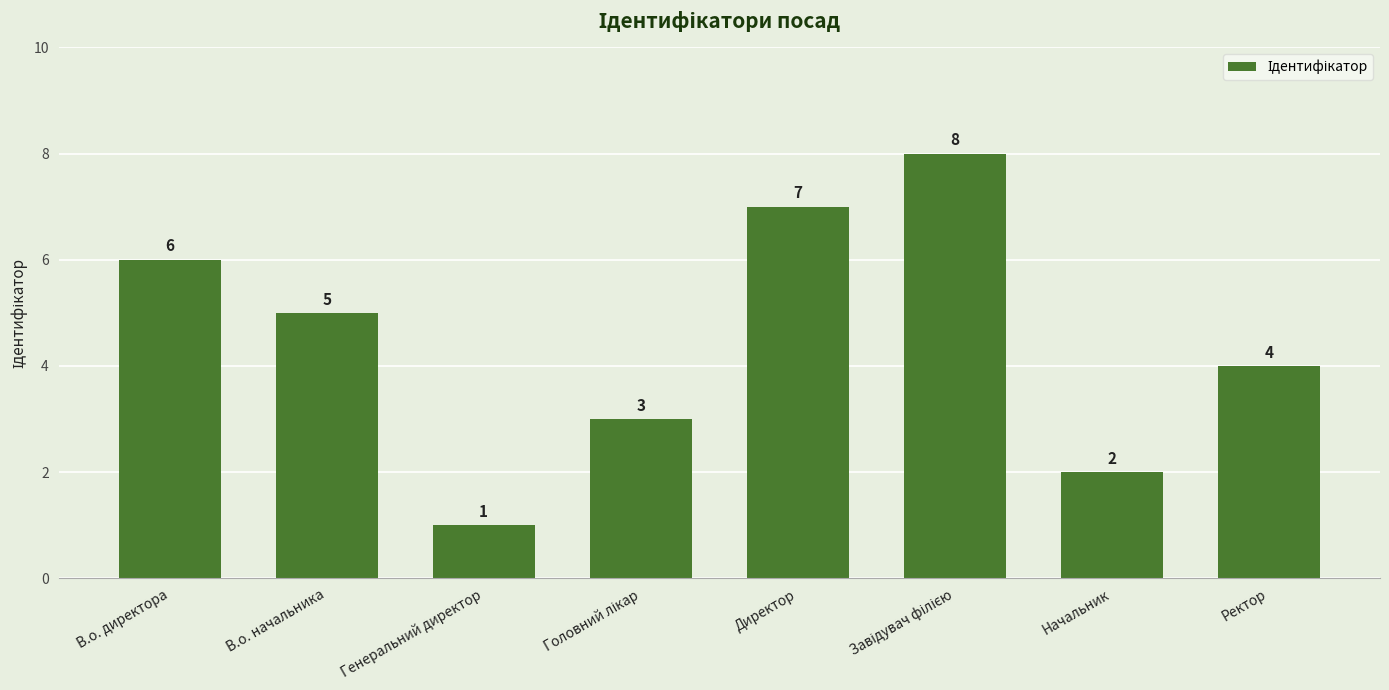

Reading left to right, extract all data points from this chart.

6	5	1	3	7	8	2	4